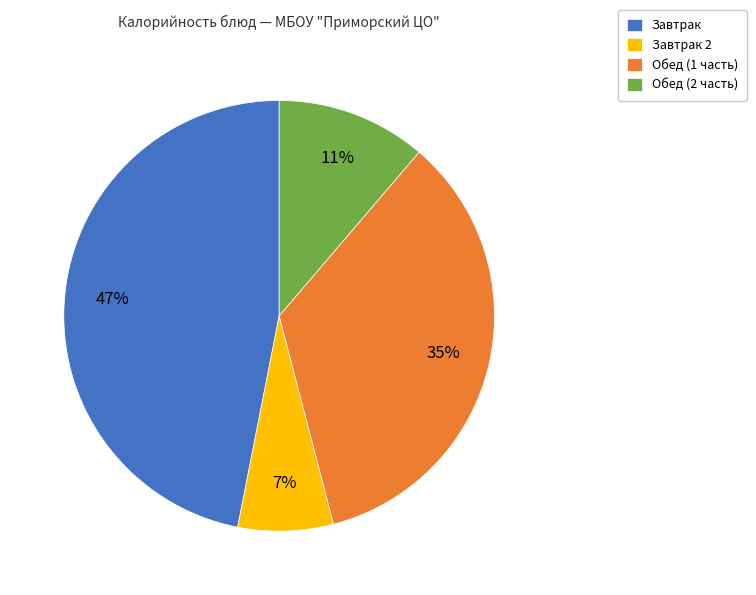

To the nearest percent, what is the difference between the largest and smallest slice percentages?

40%